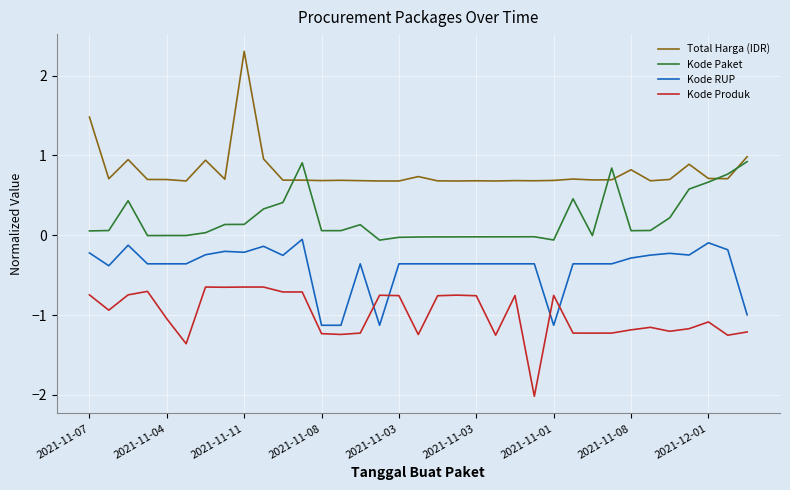

Is this an area chart (filled region under the line)?

No